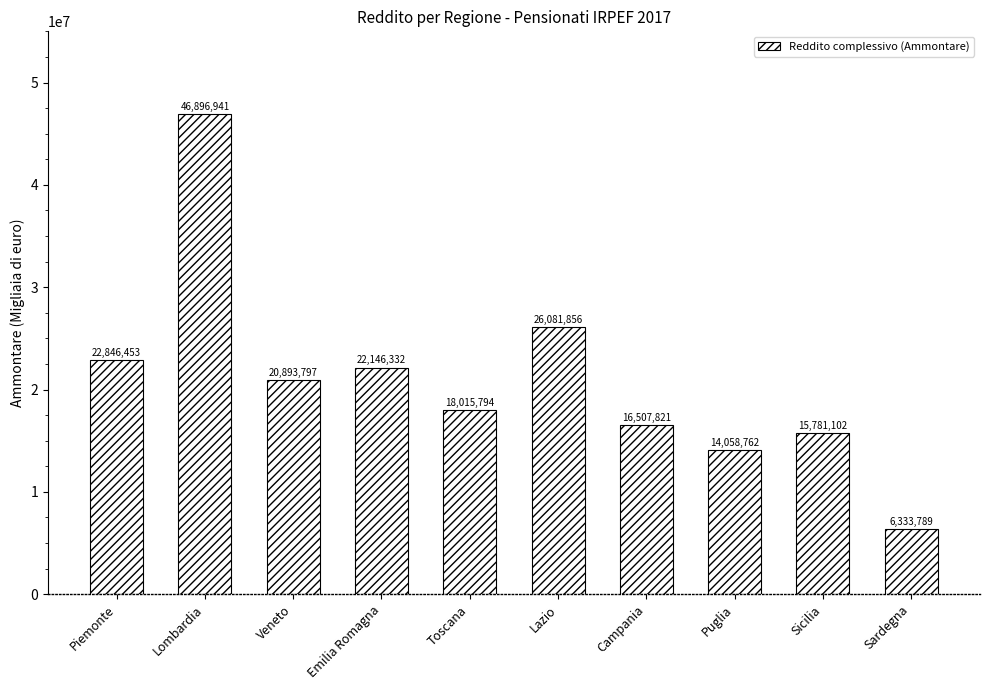

Reading left to right, what are all the values shown in this chart?

Piemonte=22846453	Lombardia=46896941	Veneto=20893797	Emilia Romagna=22146332	Toscana=18015794	Lazio=26081856	Campania=16507821	Puglia=14058762	Sicilia=15781102	Sardegna=6333789